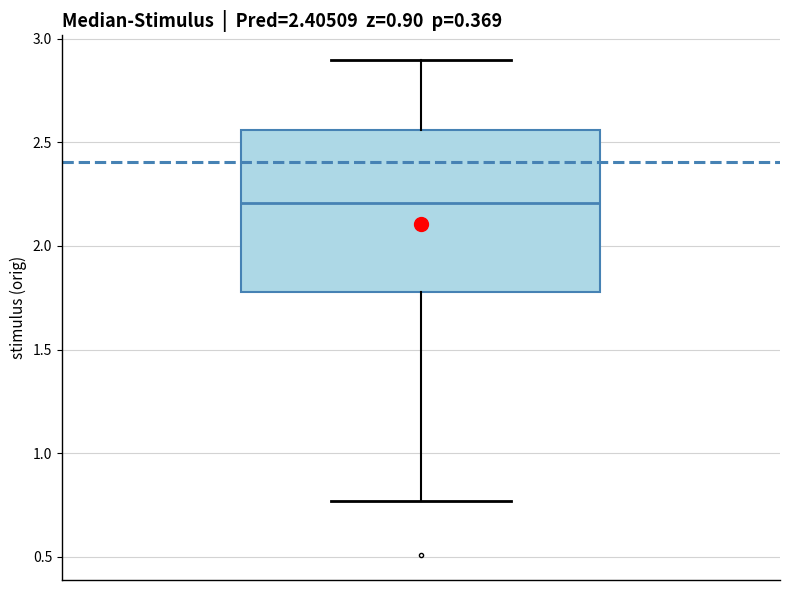

Read this box plot against the y-axis: the position of the median line, the range covered by the box, and the ends of both whiskers. The values are not printed on the chart, so give them approximately, as read against the axis.

median 2.20, box 1.80 to 2.55, whiskers 0.75 to 2.90